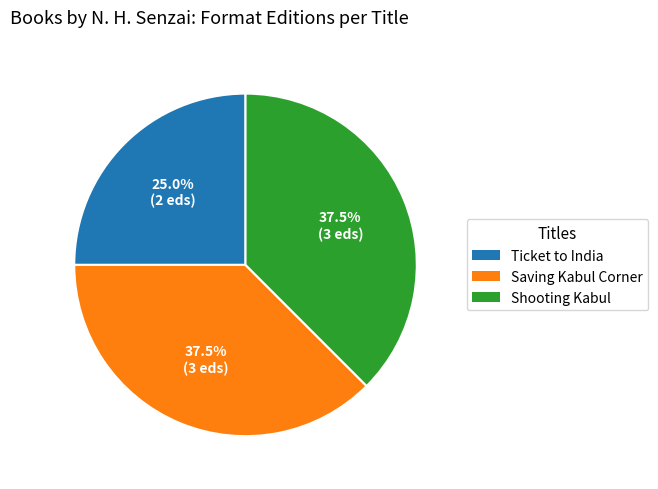

What is the ratio of the value at Shooting Kabul to the value at Saving Kabul Corner?

1.0